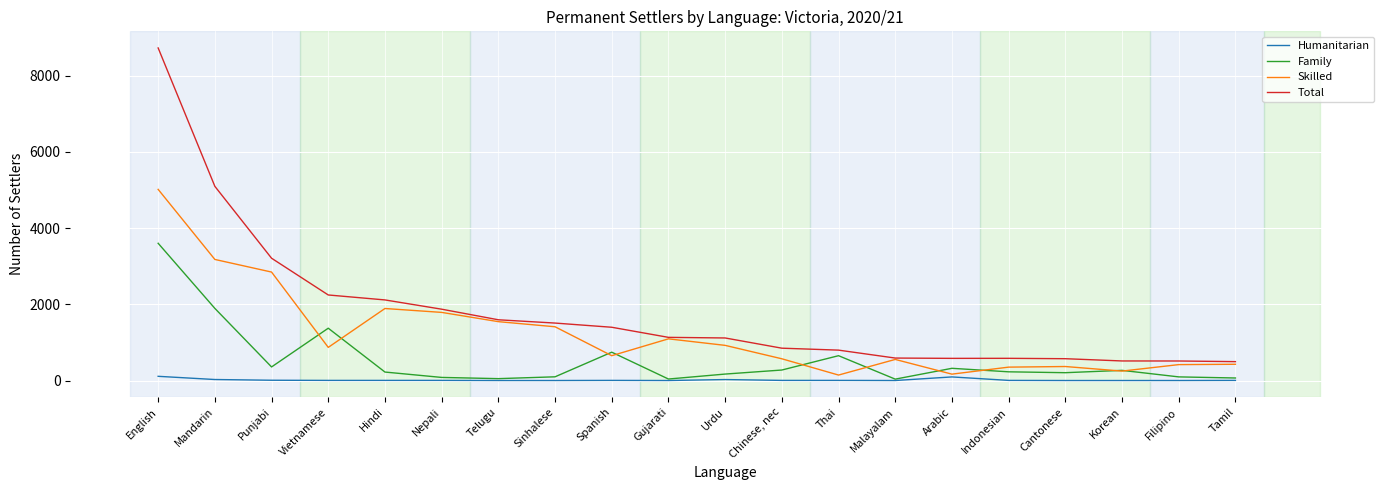

Is the value of Family at Gujarati greater than the value of Total at Chinese, nec?

No